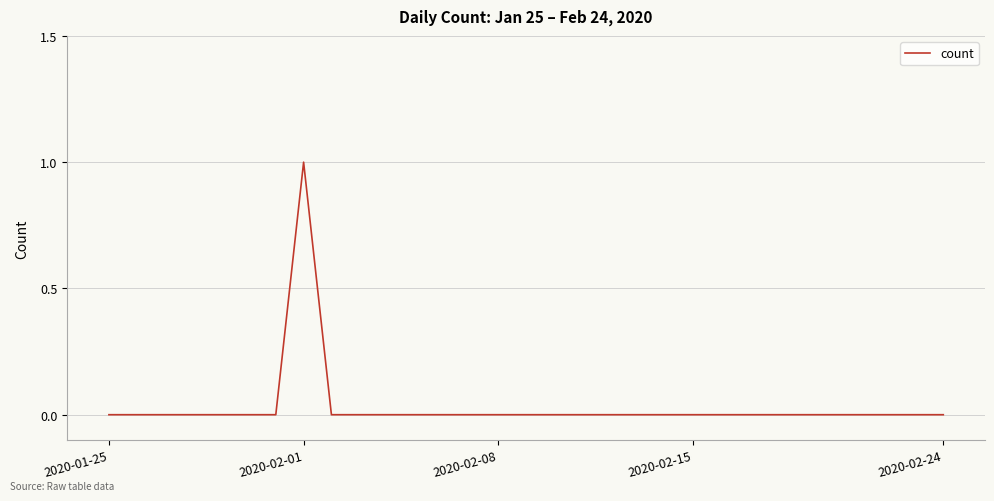

Reading left to right, list all the values displayed in this chart.

0	0	0	0	0	0	0	1	0	0	0	0	0	0	0	0	0	0	0	0	0	0	0	0	0	0	0	0	0	0	0